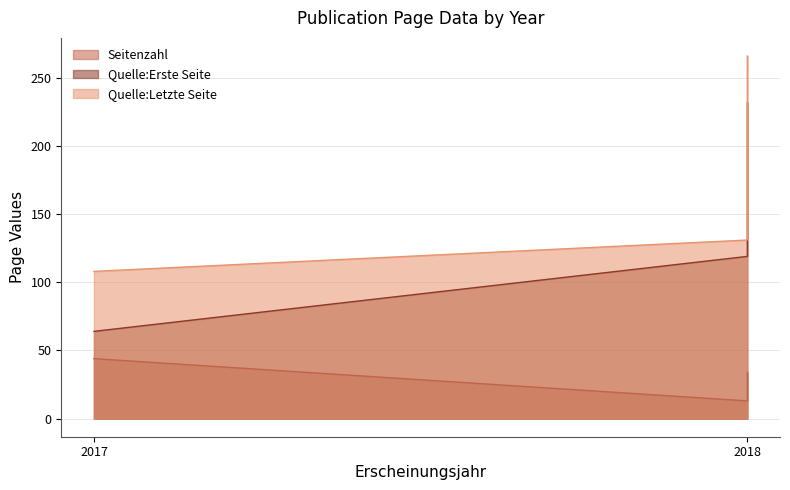

What is the difference between the Quelle:Letzte Seite values at 2018 and 2017?

23